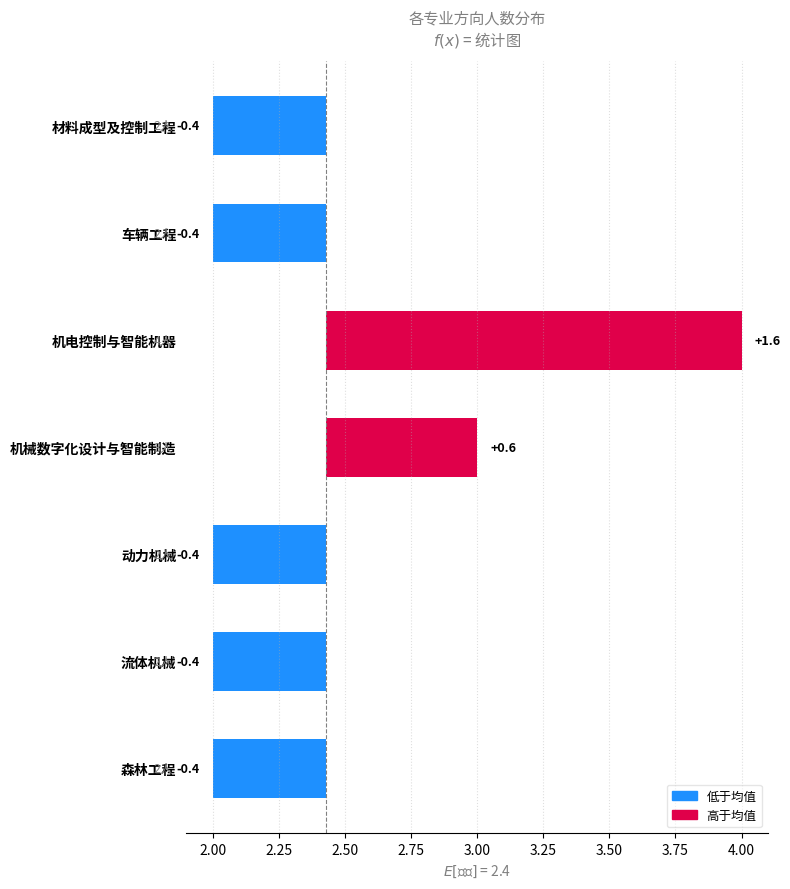

Reading left to right, extract all data points from this chart.

-0.4	-0.4	1.6	0.6	-0.4	-0.4	-0.4